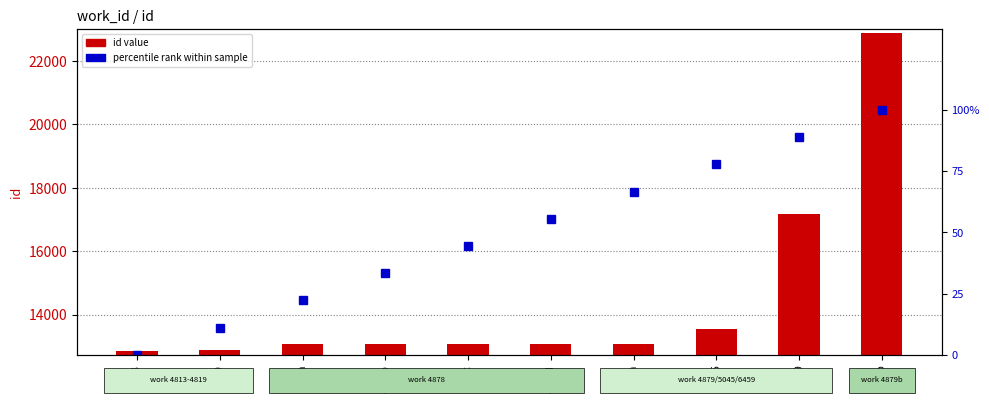

The id value series shows 13092.0 at 4879a. True or false?

True